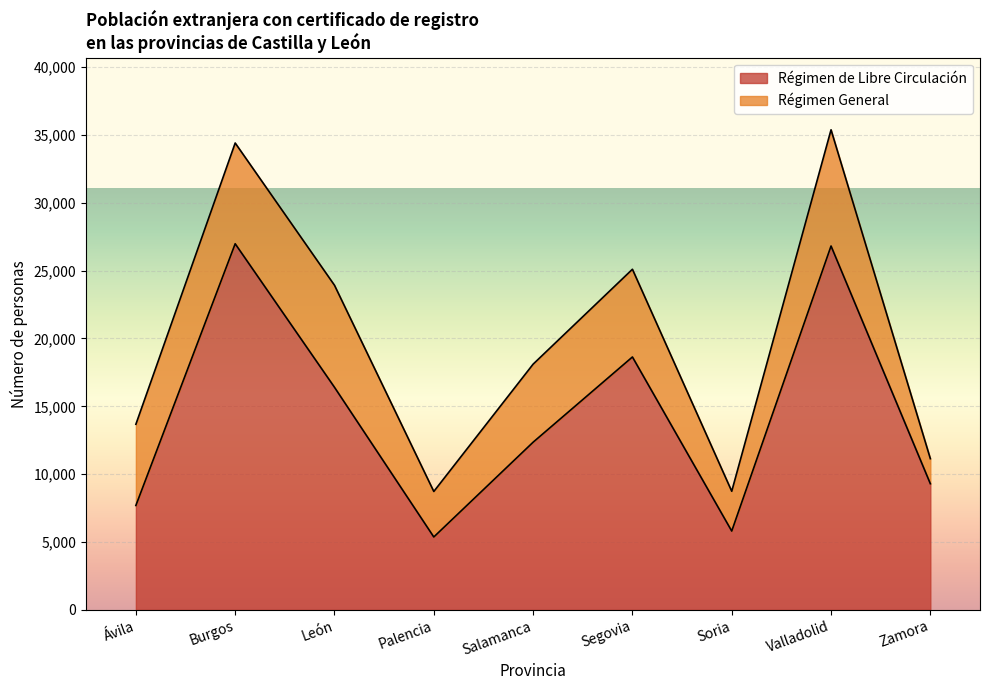

How many points are higher than both their immediate neighbors (excluding endpoints)?

3